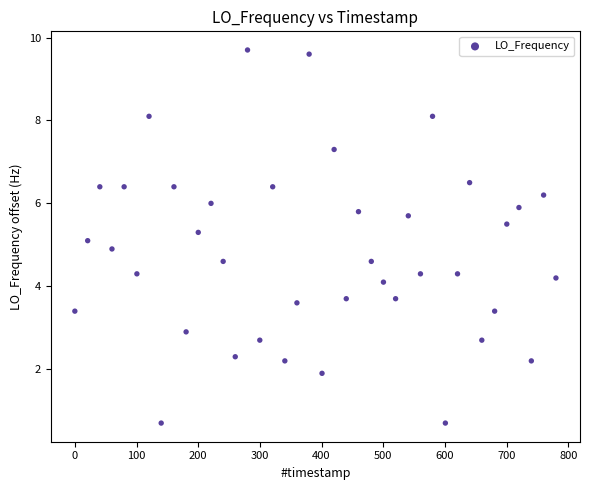

What is the range of Y values (max minus min)?

9.0